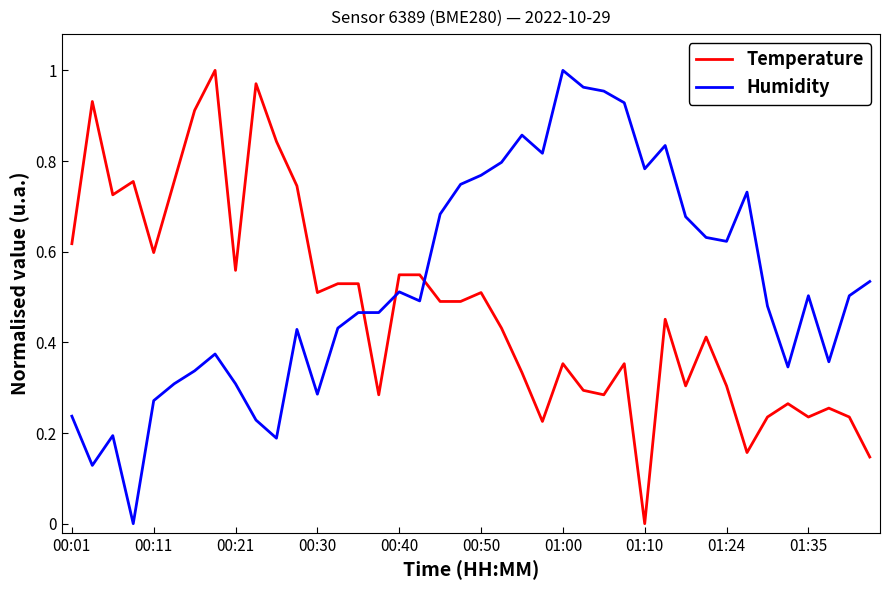

How many distinct data groups are displayed?

2